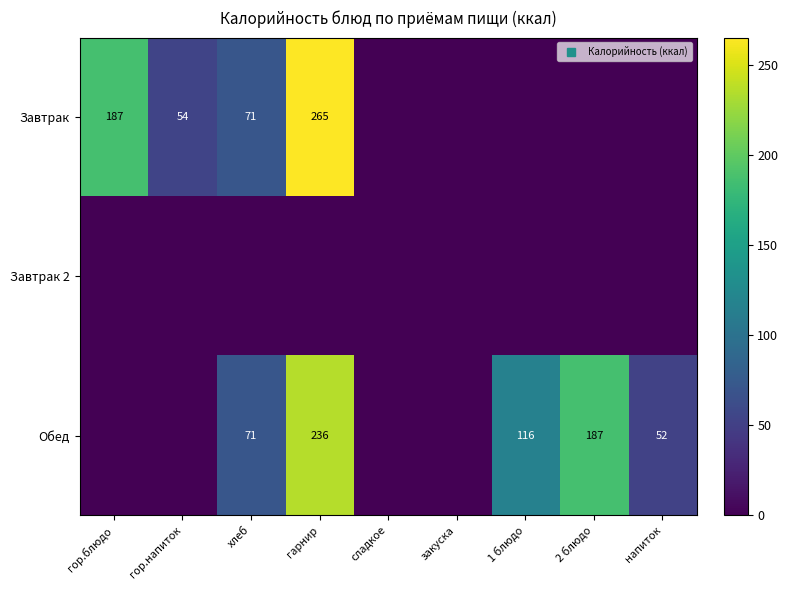

What is the difference between the maximum and second lowest values in the Обед series?

236